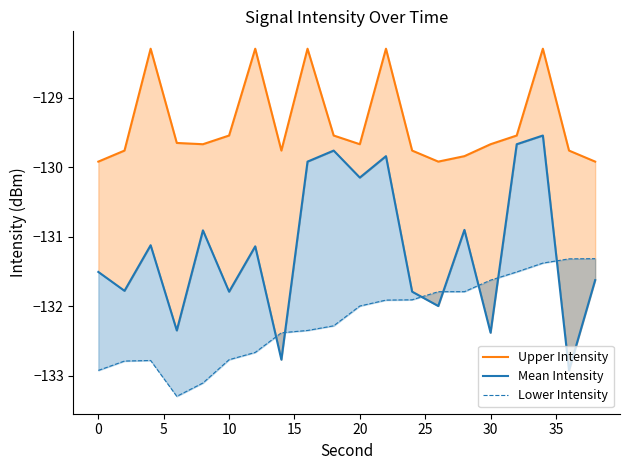

Does the chart have visible grid lines?

No